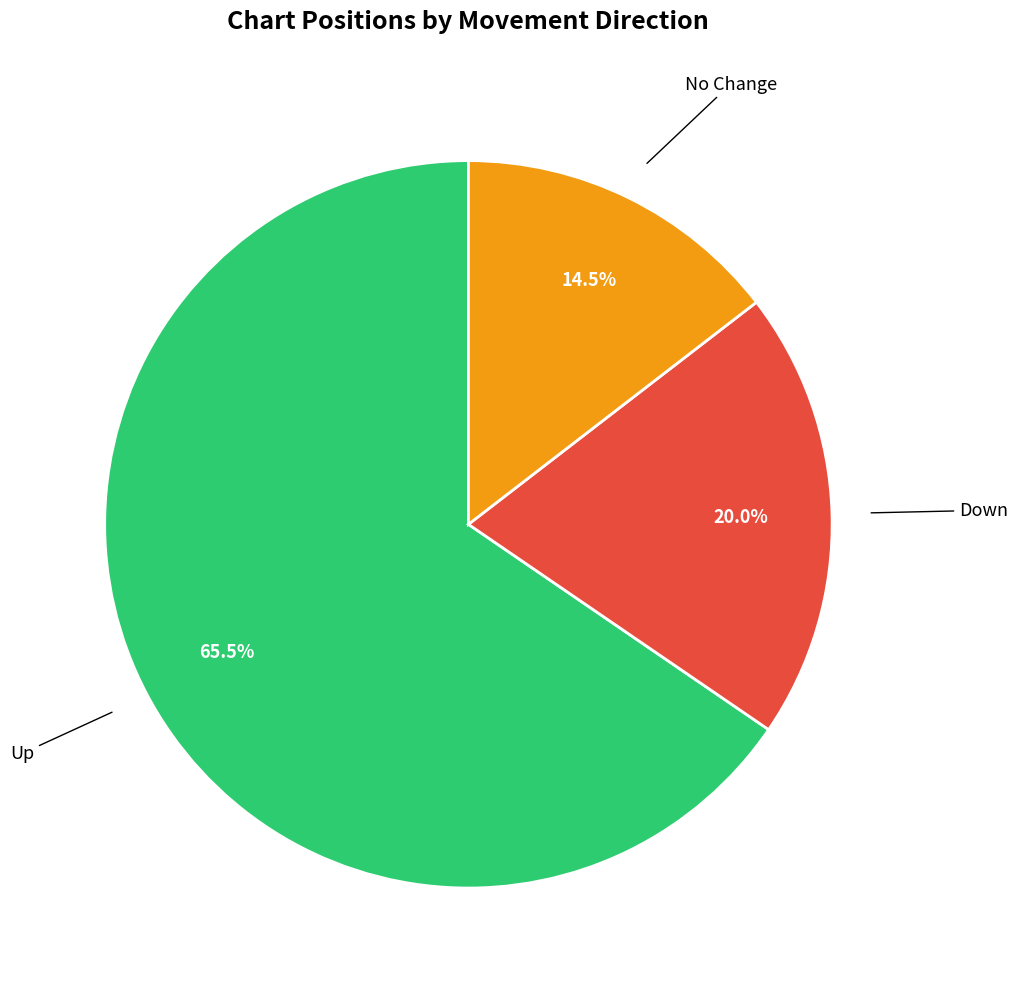

Is there any slice that represents more than half of the pie?

Yes